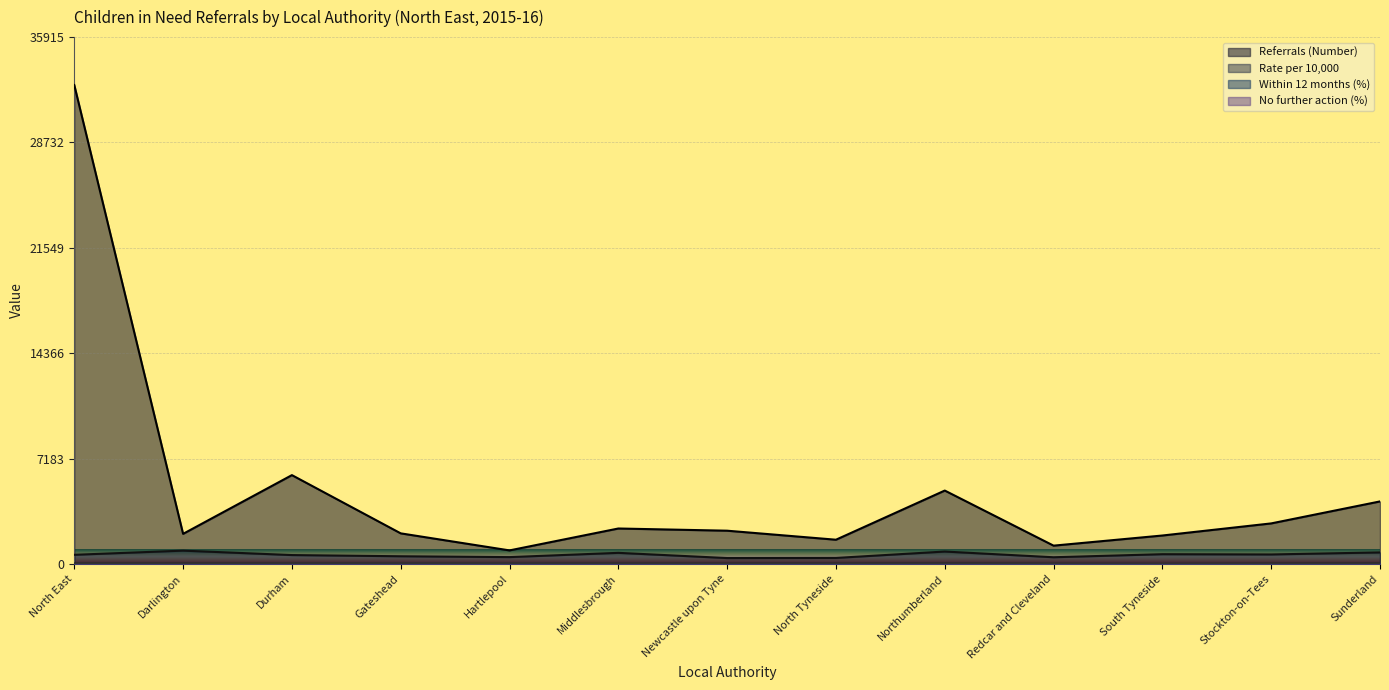

What is the sum of all Rate per 10,000 values?

8077.9